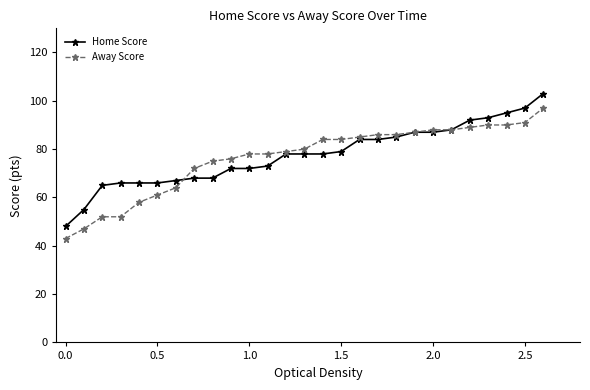

What is the minimum value for Home Score?

48